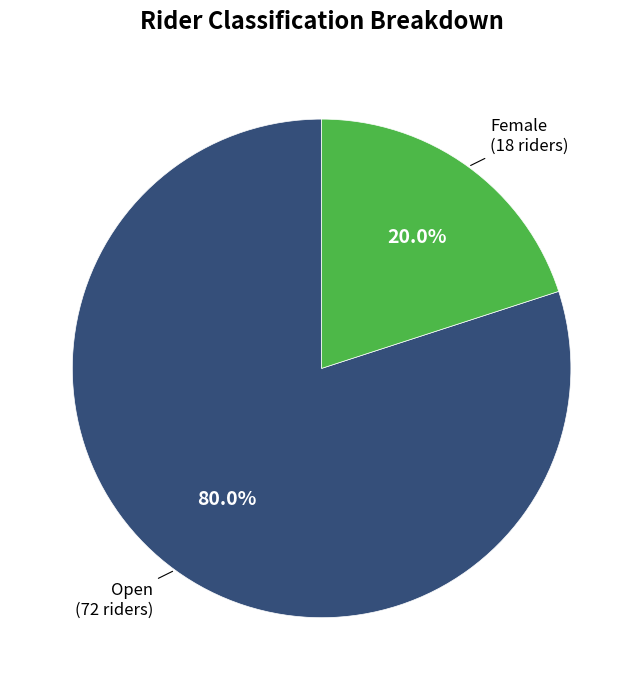

True or false: Female accounts for 7% of the total.

False